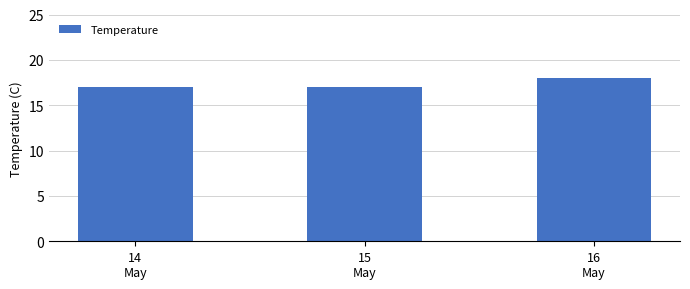

Which label corresponds to the largest value in the chart?

16
May